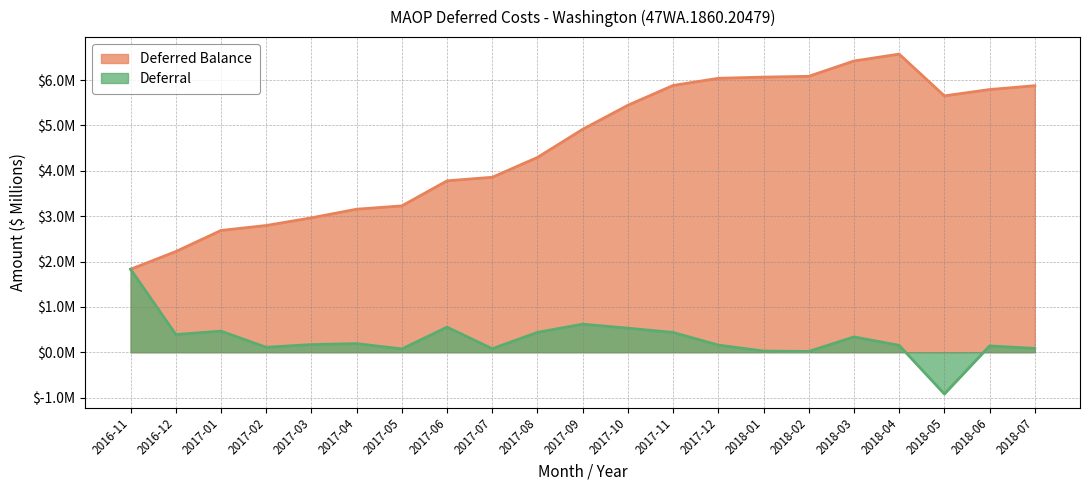

How many negative values does the Deferral series have?

1